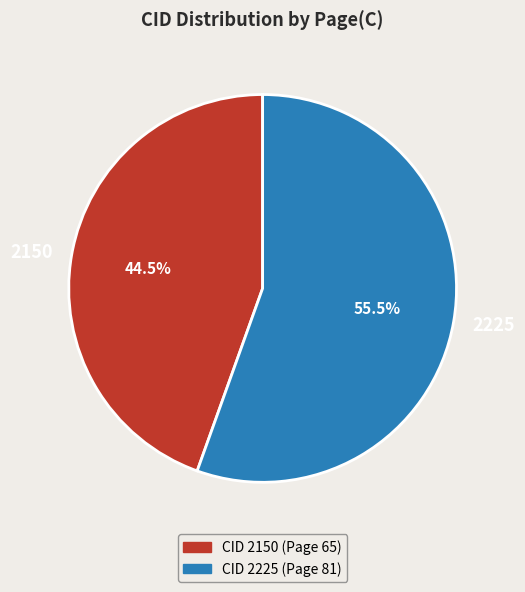

How many segments does this pie chart have?

2